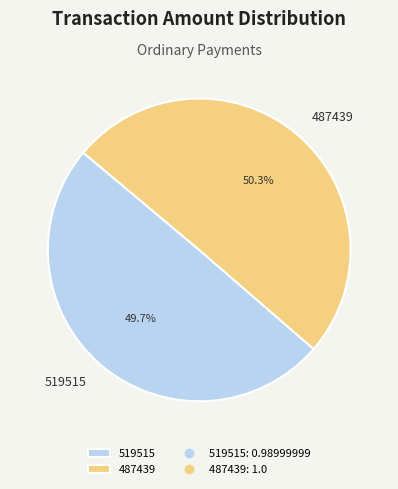

To the nearest percent, what portion does 519515 represent?

50%